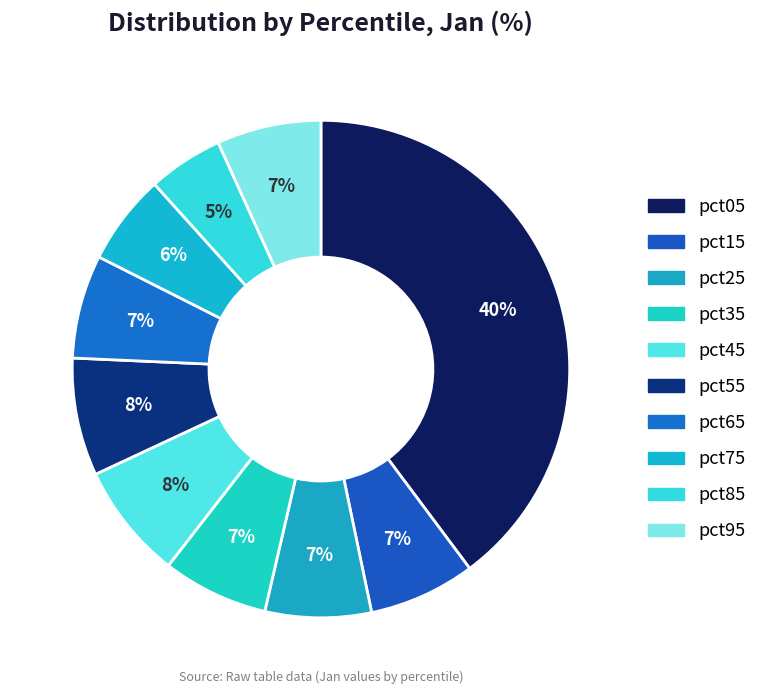

To the nearest percent, what is the combined percentage of pct85 and pct25?

12%